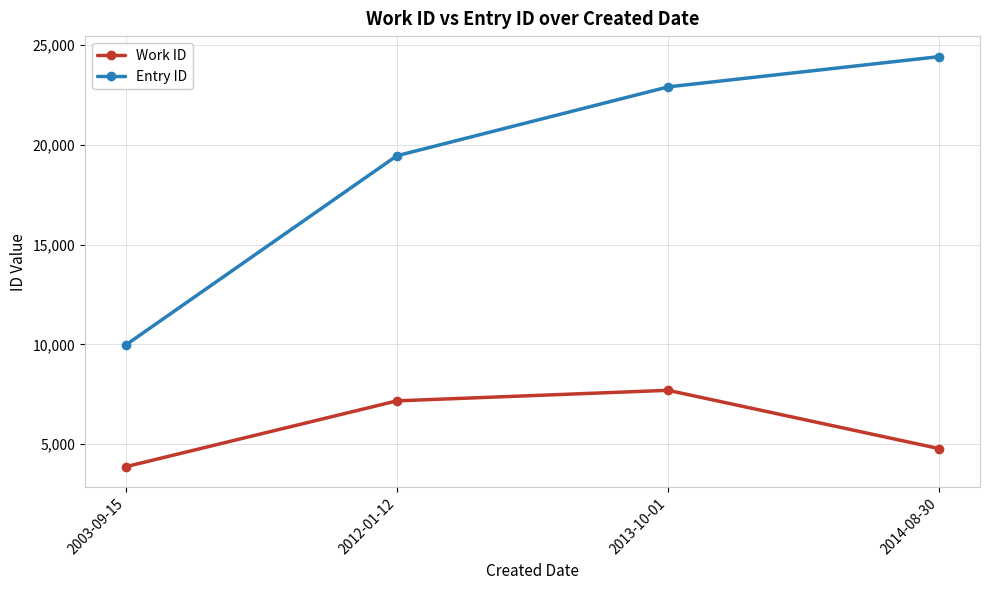

What is the sum of the Entry ID values at 2014-08-30 and 2012-01-12?

43871